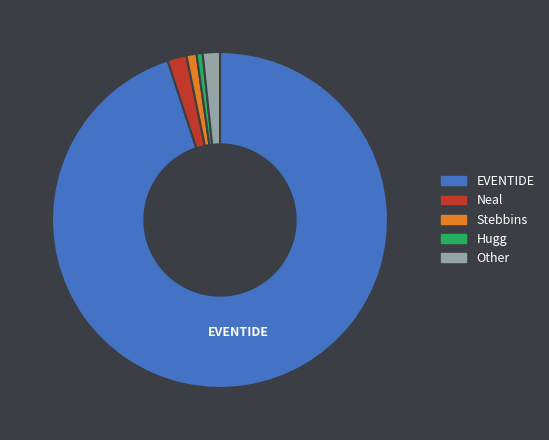

Is there a majority slice in this chart?

Yes